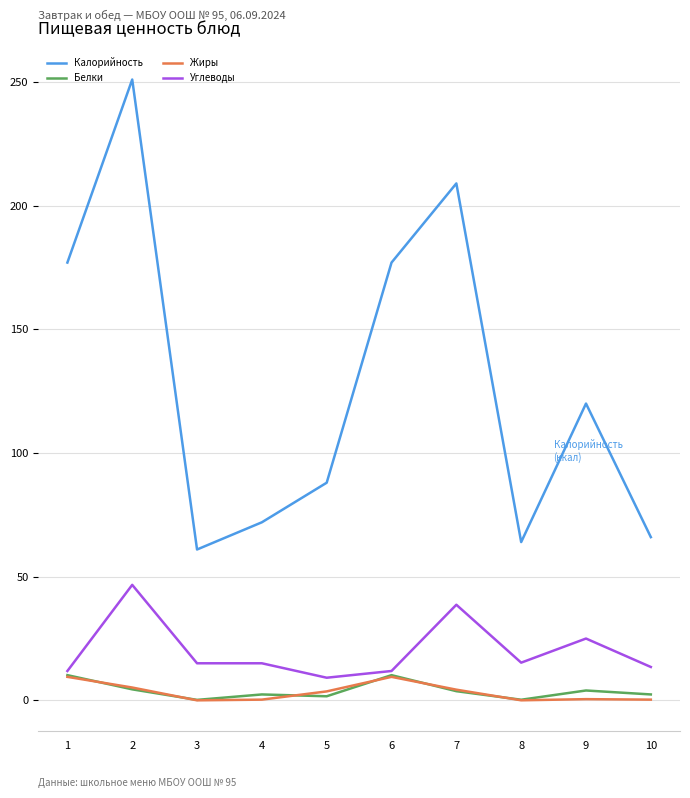

What is the difference between the second highest and second lowest values in the Углеводы series?

26.8